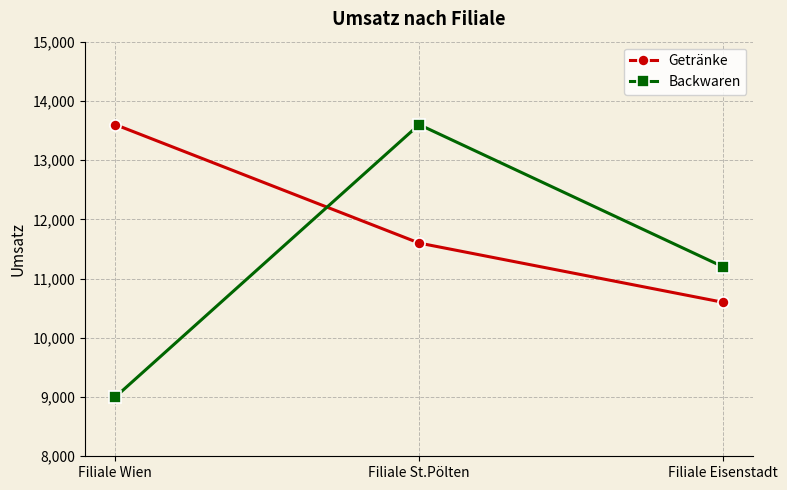

What is the value of the Getränke point at the 2nd from the left?

11600